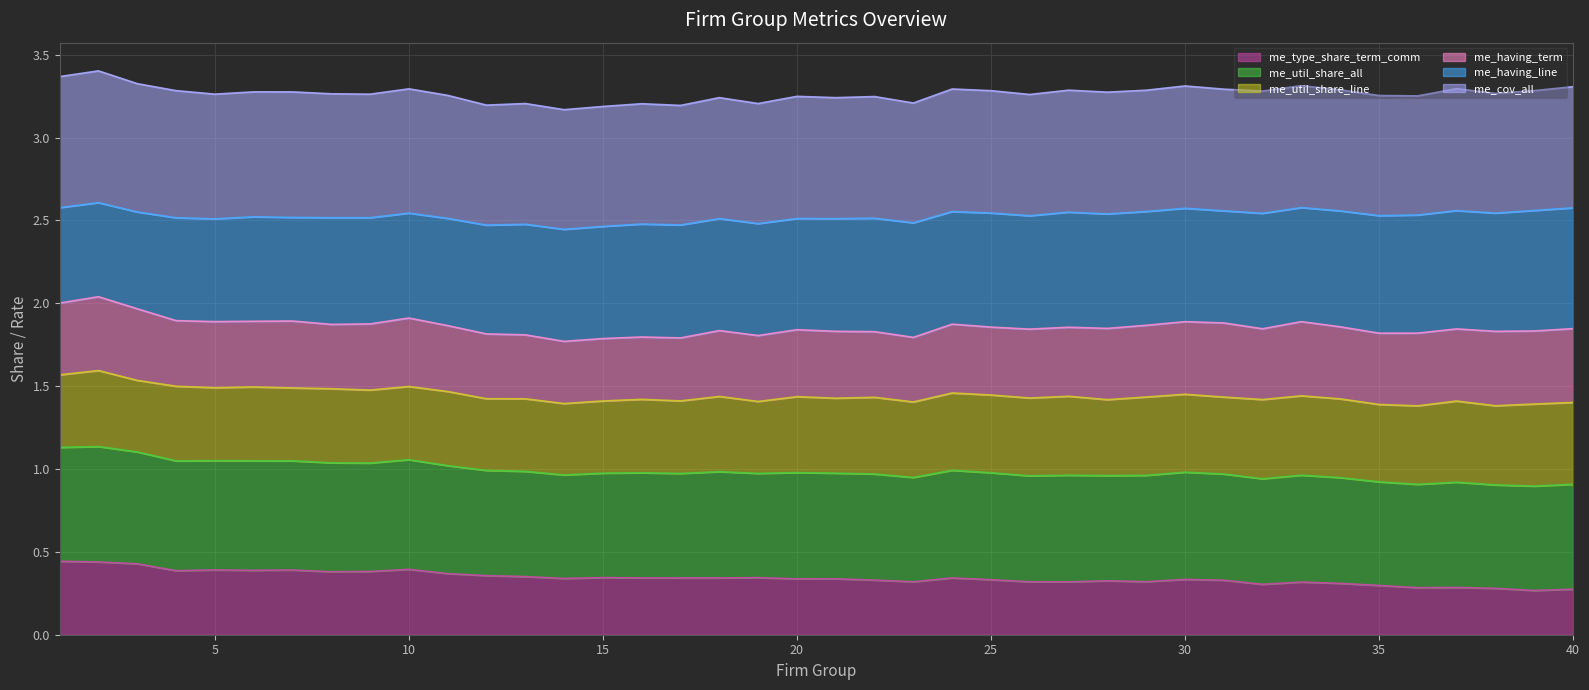

Which series has the largest range (max minus min)?

me_having_line